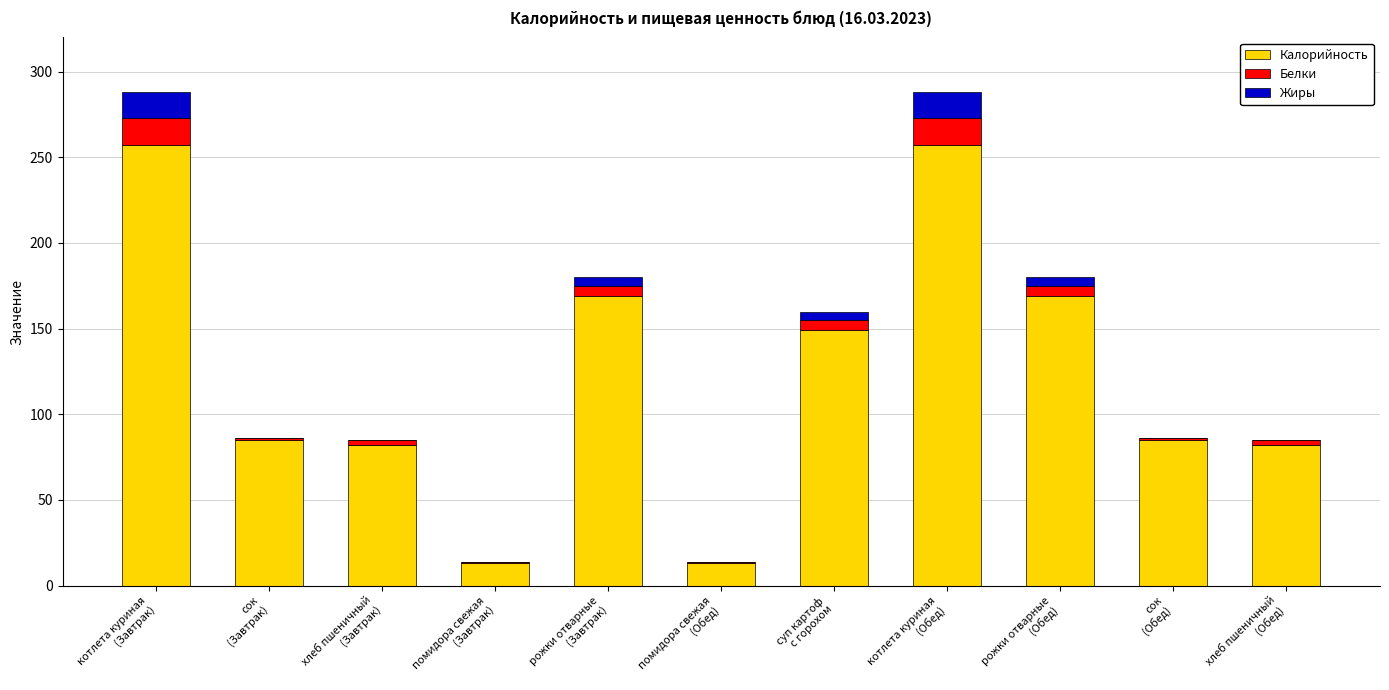

What is the total value across all series at суп картоф
с горохом?

160